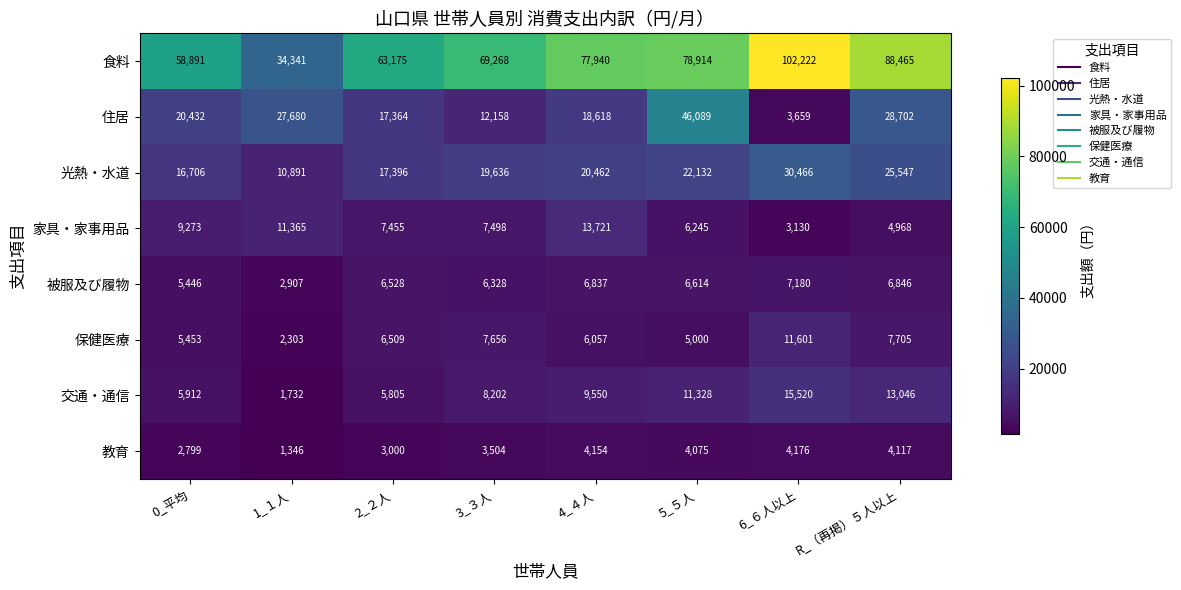

The 住居 series shows 4560 at 4_４人. True or false?

False